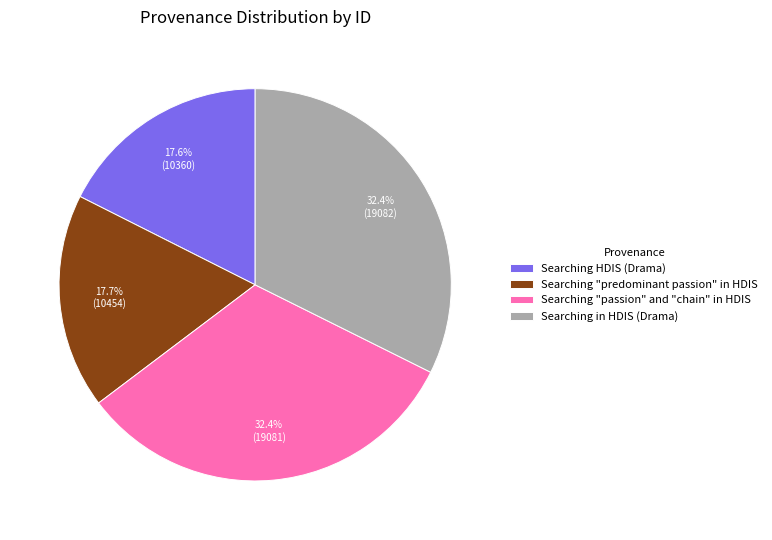

How many segments does this pie chart have?

4